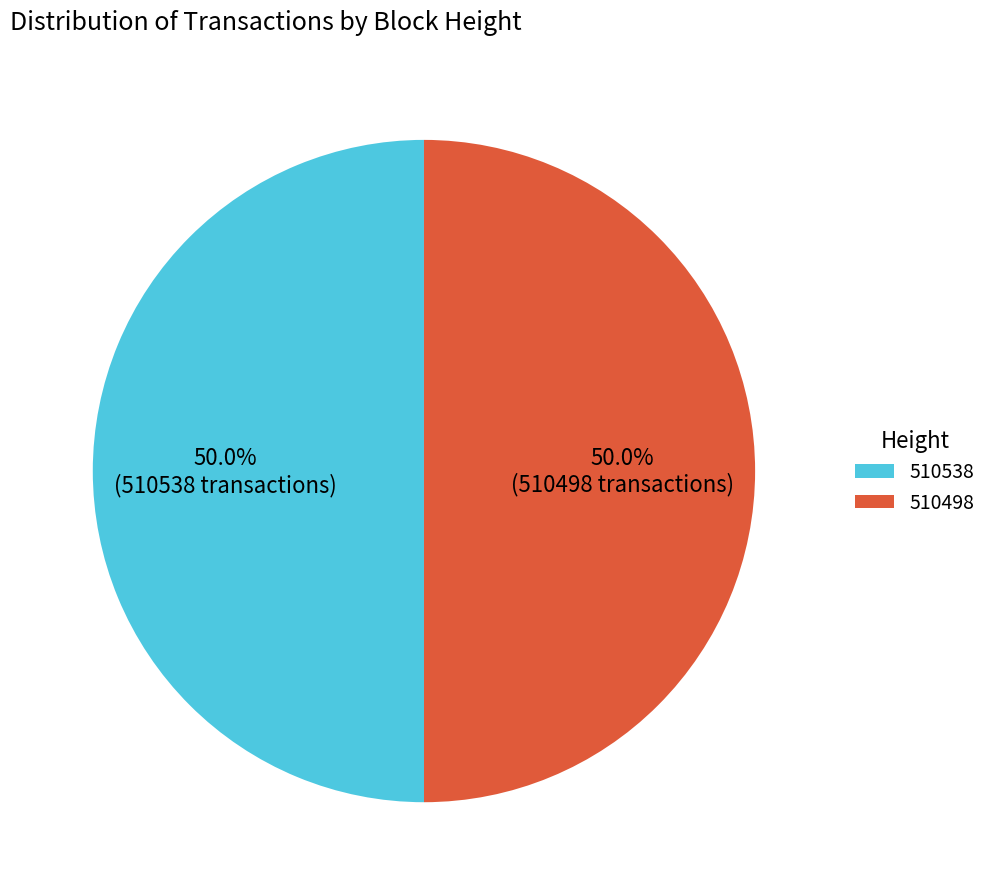

Is the sum of 510538 and 510498 greater than half?

Yes